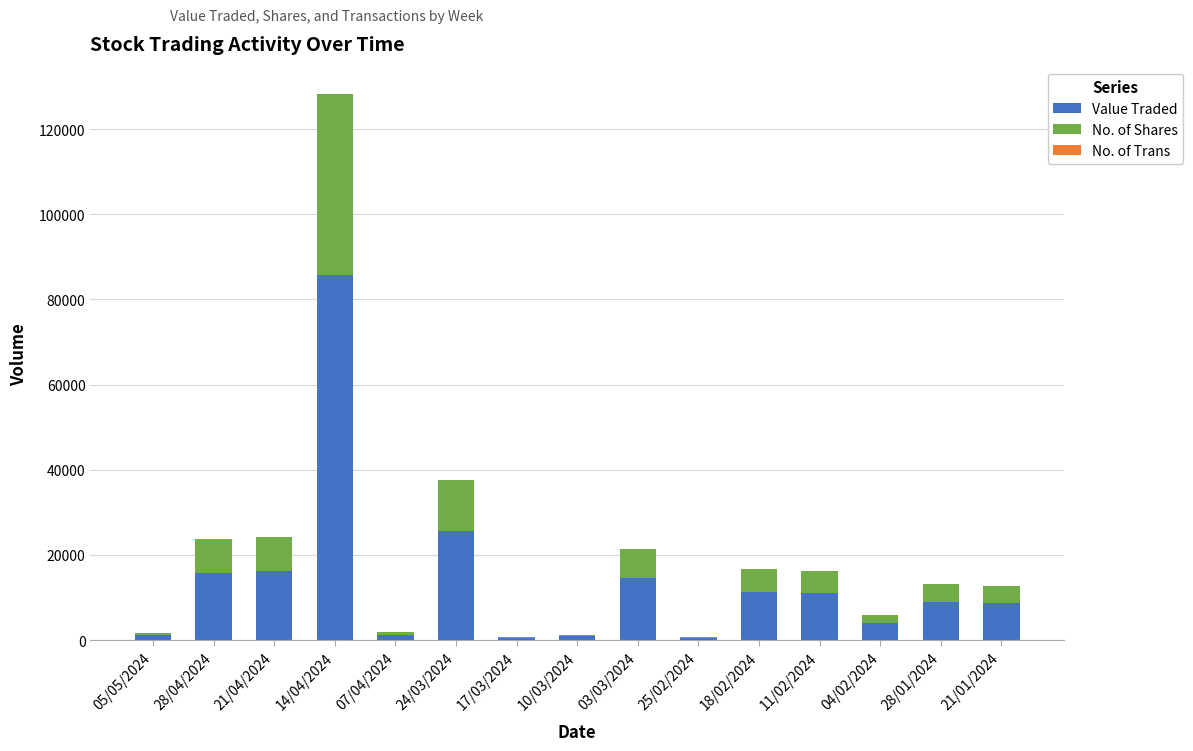

What is the highest value of the Value Traded series?

85656